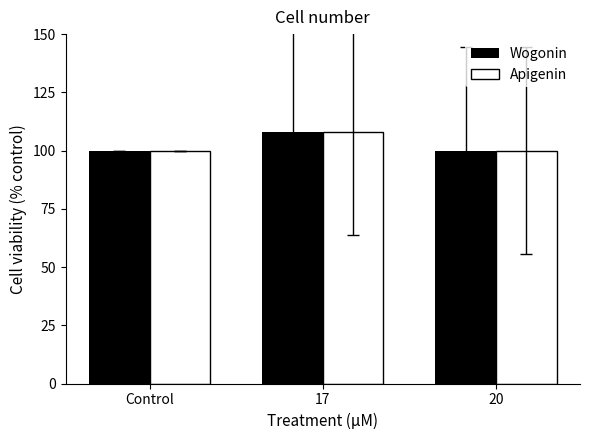

How many series are shown in this chart?

2